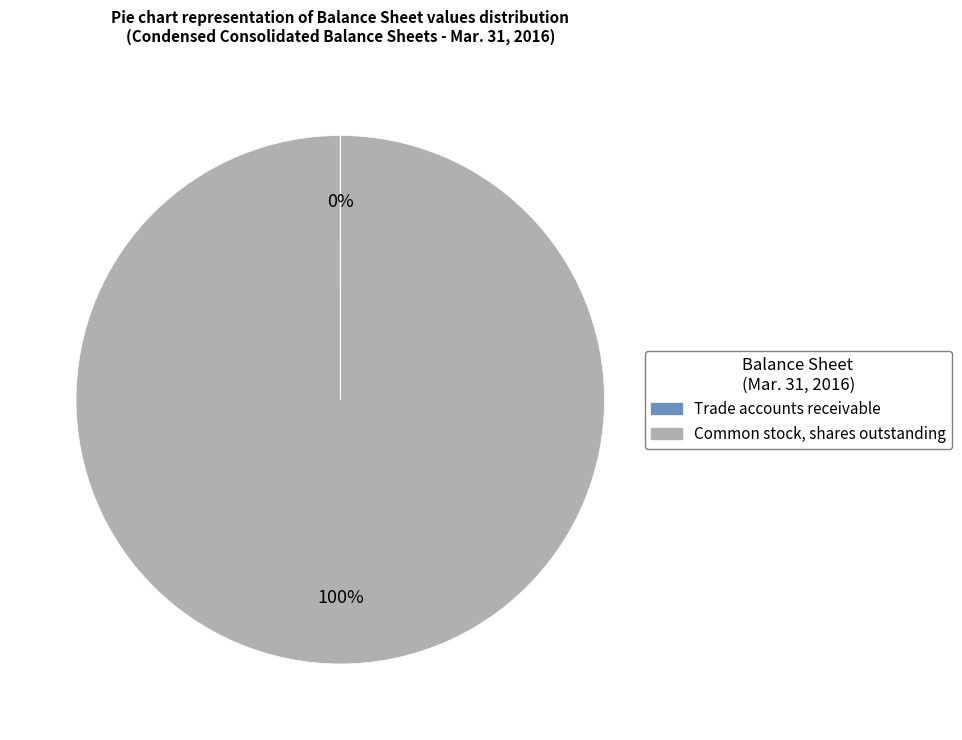

Is there a majority slice in this chart?

Yes